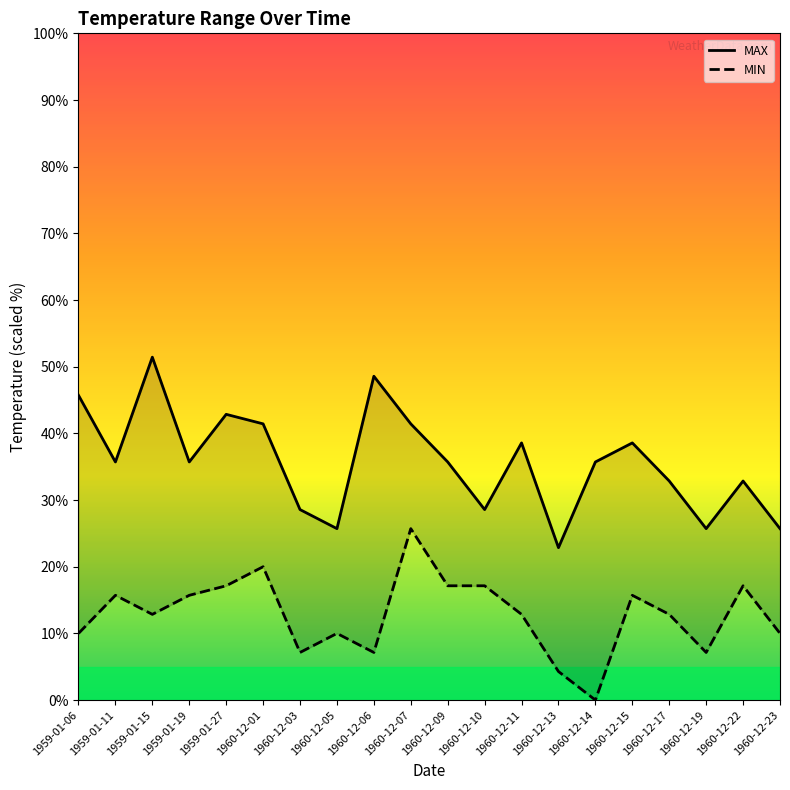

In MAX, how many points are lower than both neighbors (excluding endpoints)?

6